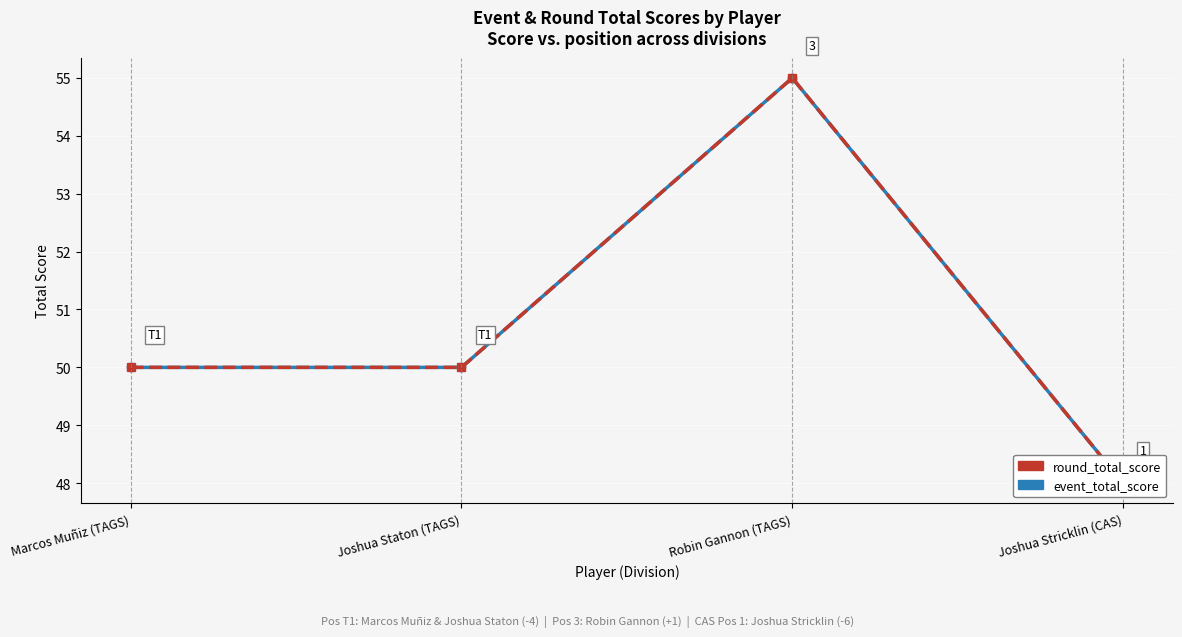

Count the event_total_score values in the range 50 to 55.

3